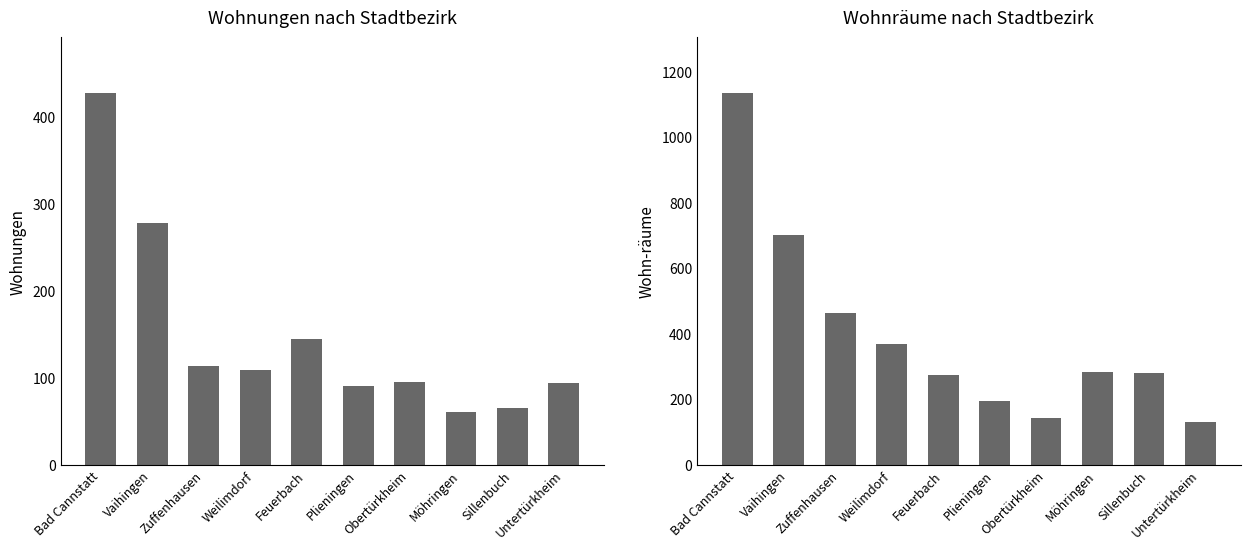

What is the difference between the Wohnungen values at Weilimdorf and Zuffenhausen?

4